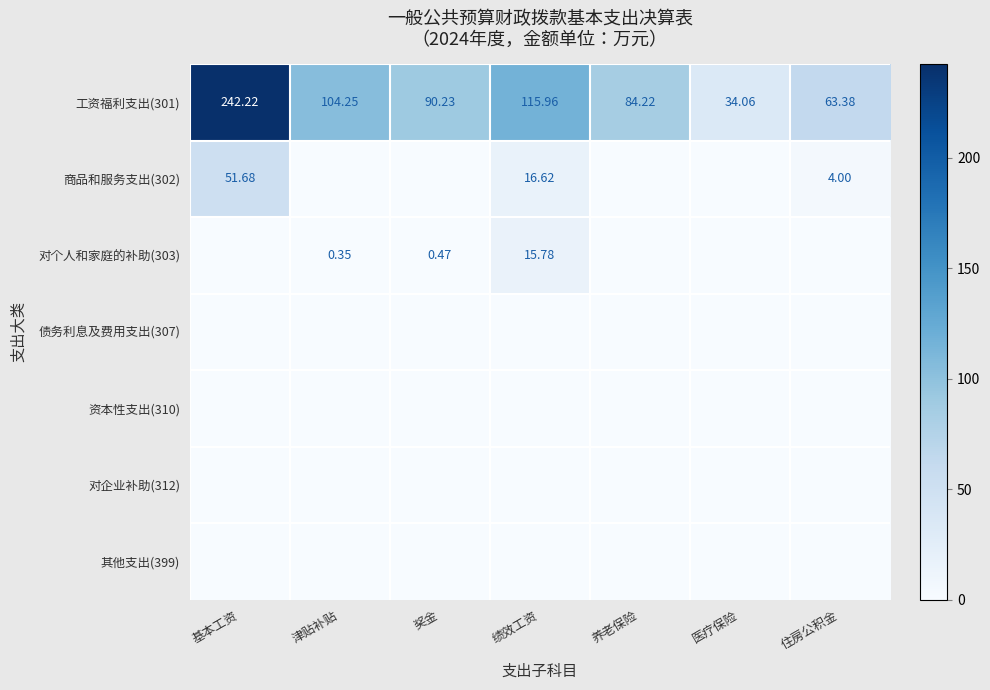

At how many categories does at least one series exceed 25?

7